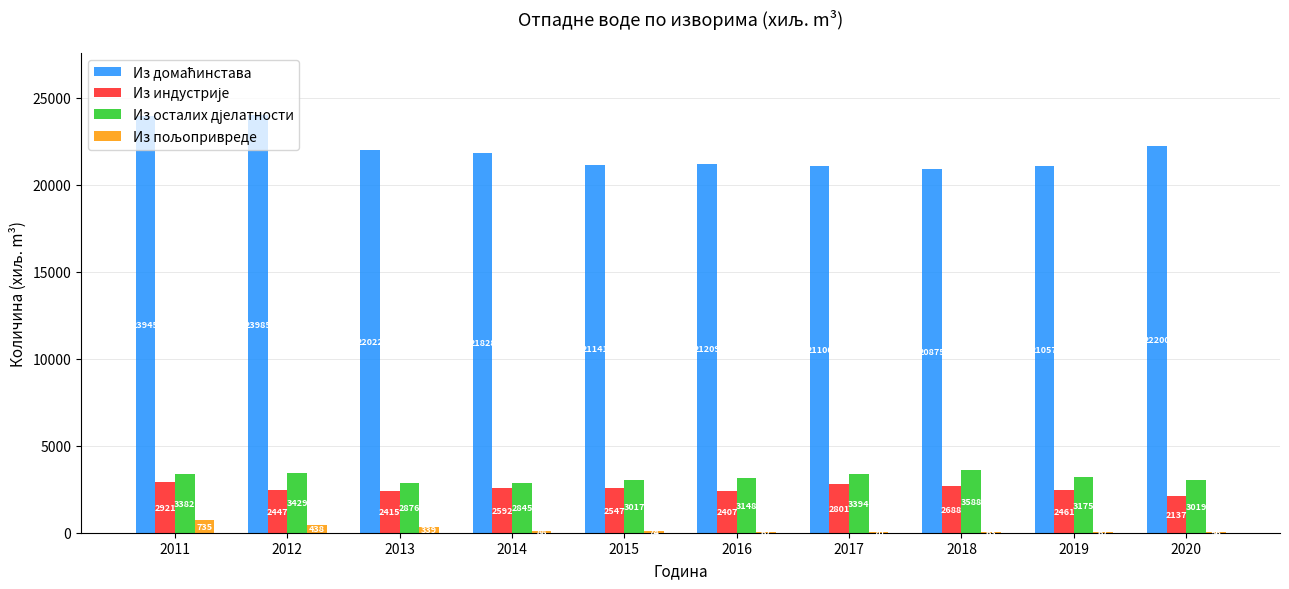

Which category has the highest value across all series?

2012